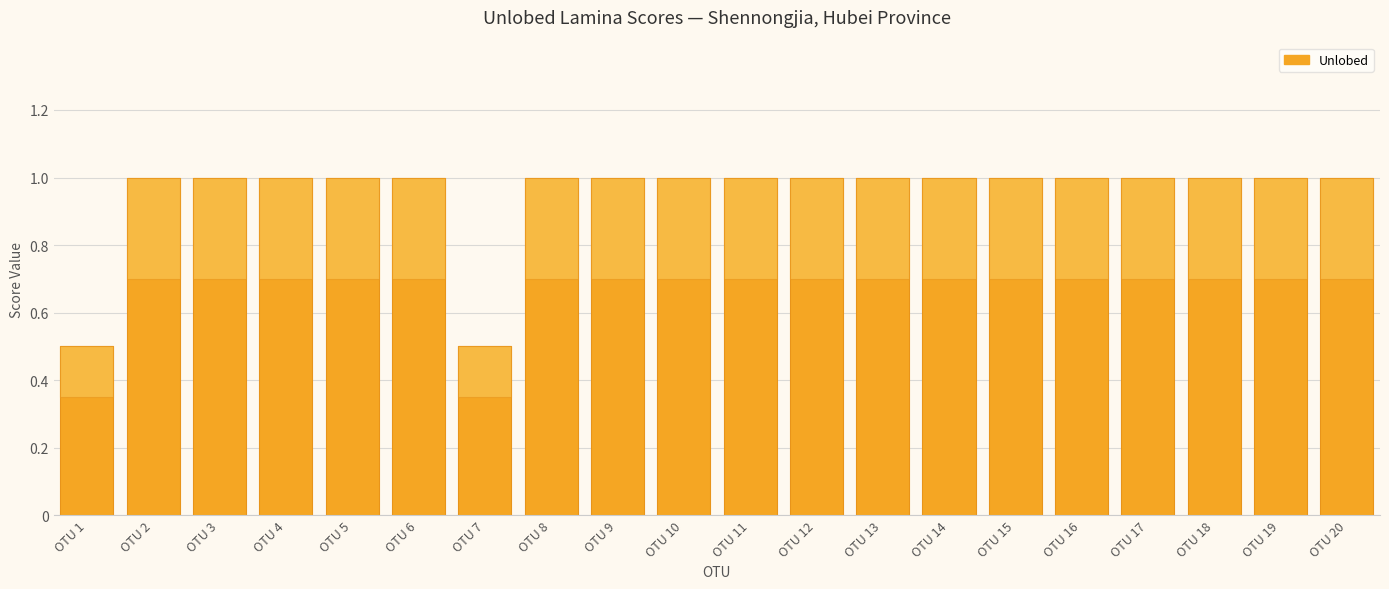

Reading left to right, list all the values displayed in this chart.

0.5	1.0	1.0	1.0	1.0	1.0	0.5	1.0	1.0	1.0	1.0	1.0	1.0	1.0	1.0	1.0	1.0	1.0	1.0	1.0